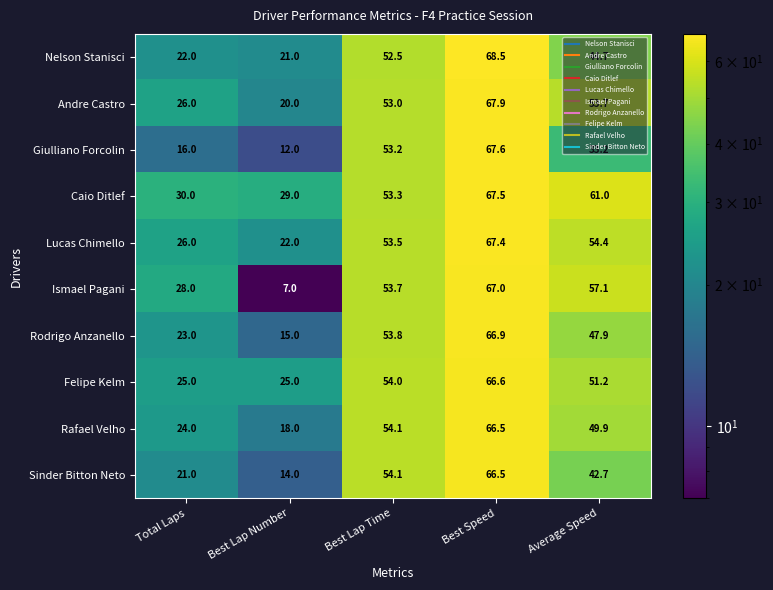

What is the approximate value of Sinder Bitton Neto at Best Lap Time?

54.1